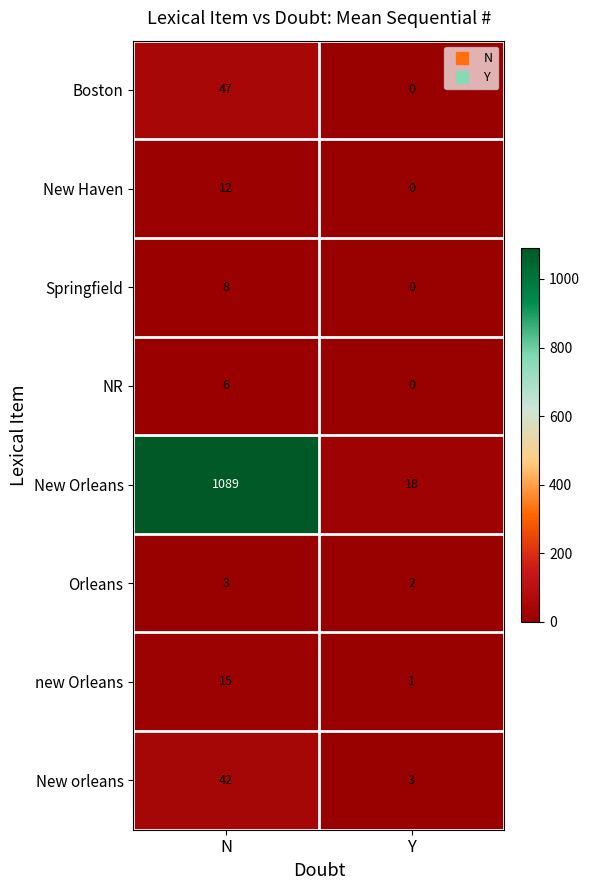

Which series has the largest total across all categories?

New Orleans